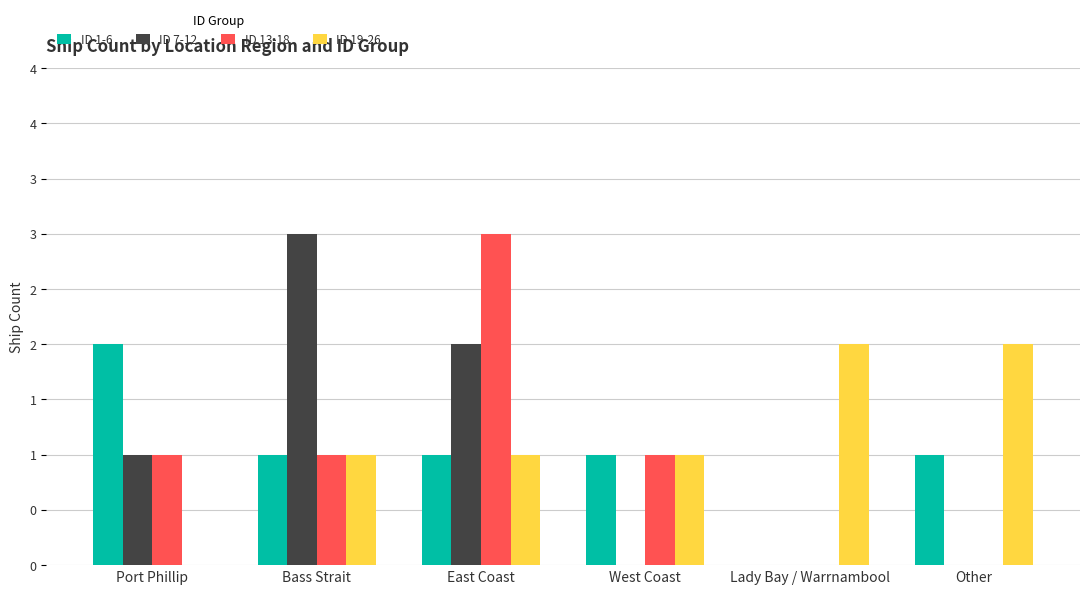

What are all the series names shown in the legend?

ID 1-6, ID 7-12, ID 13-18, ID 19-26